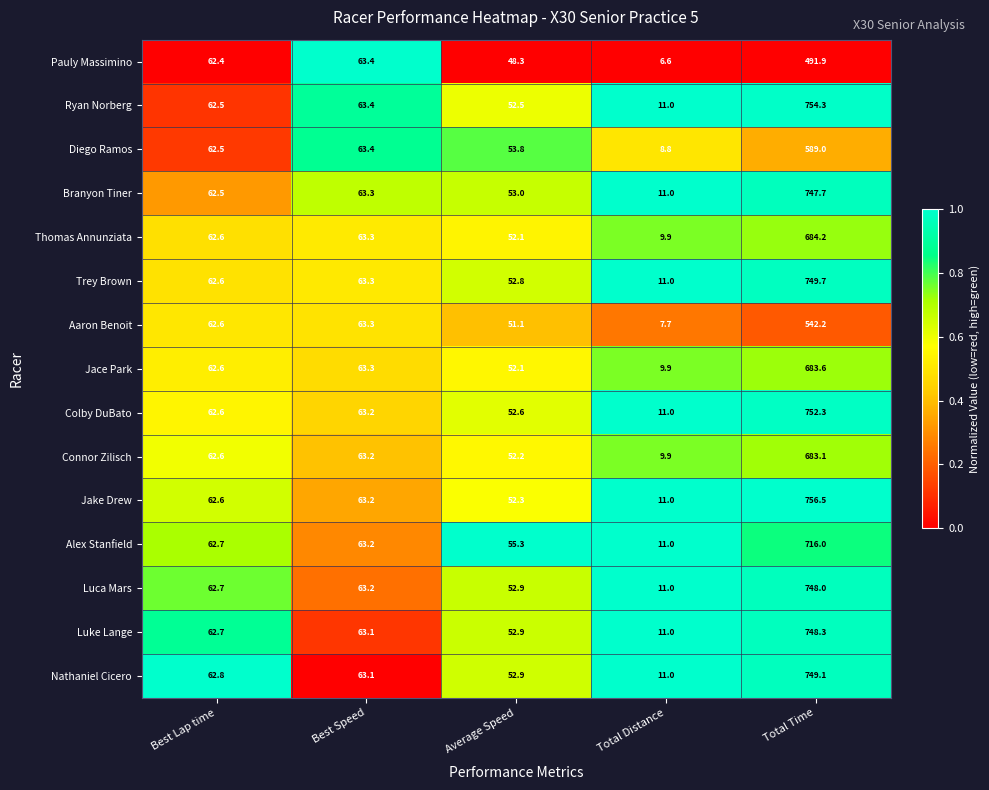

How many categories are shown in the chart?

5